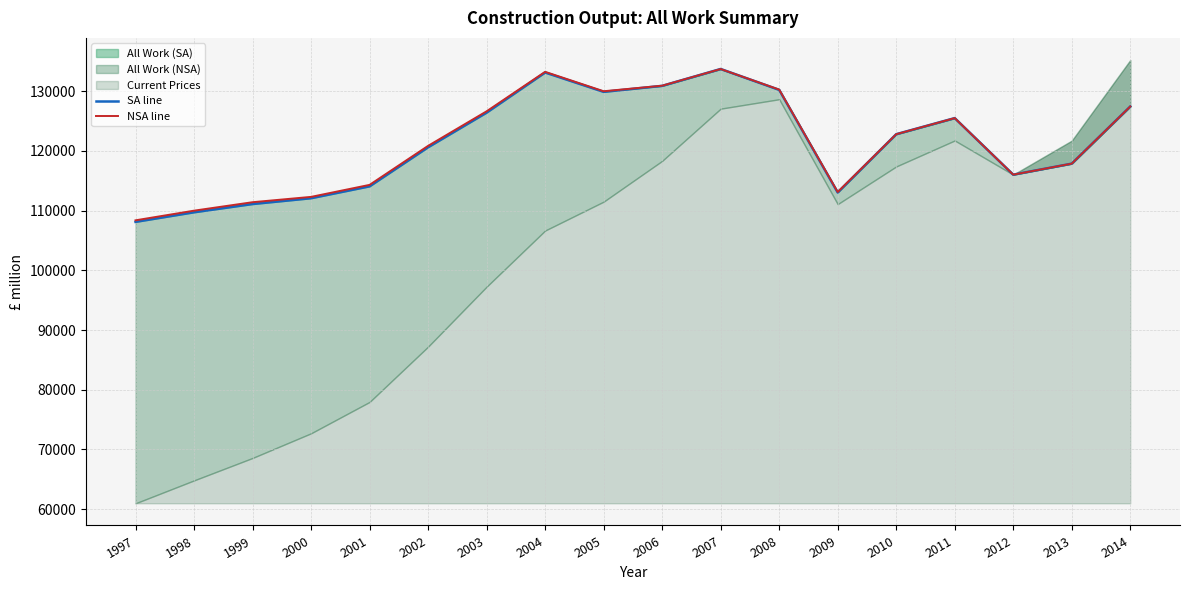

Does the chart have visible grid lines?

Yes